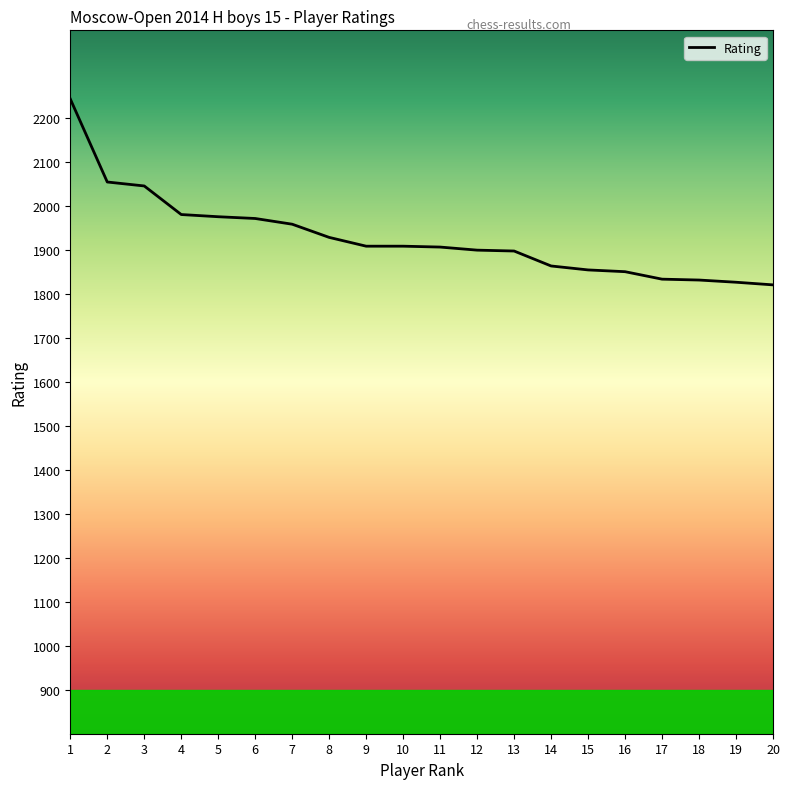

True or false: the data shows 767 at 3.

False